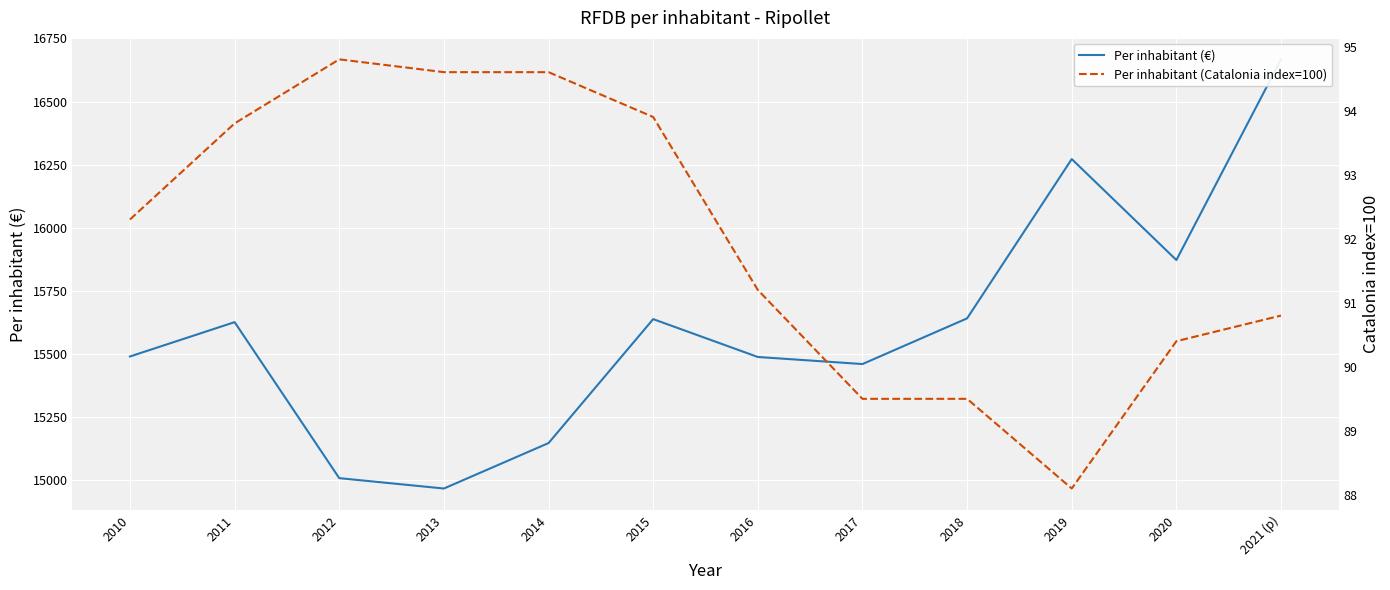

At which category does the chart reach its minimum across all series?

2019